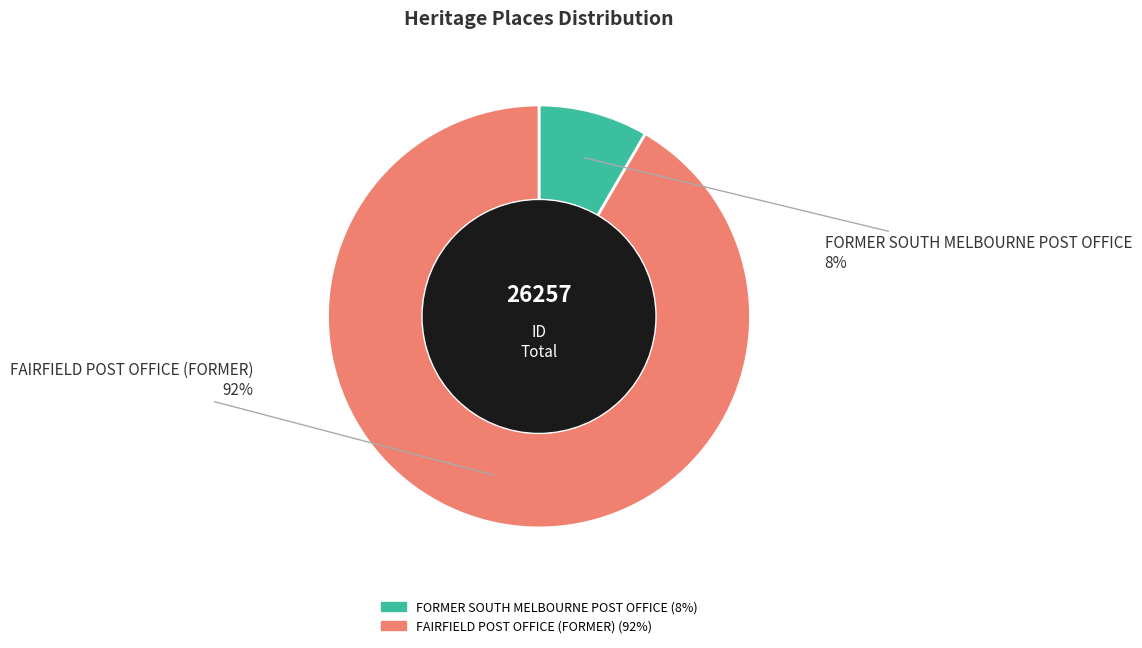

How many slices are in this pie chart?

2